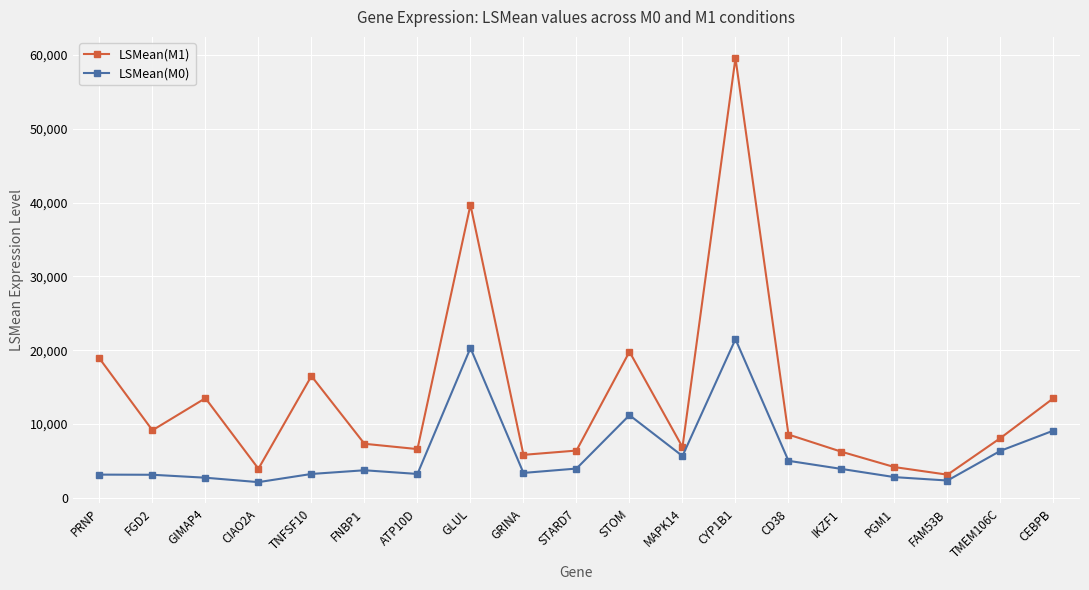

What position from the left is PGM1?

16